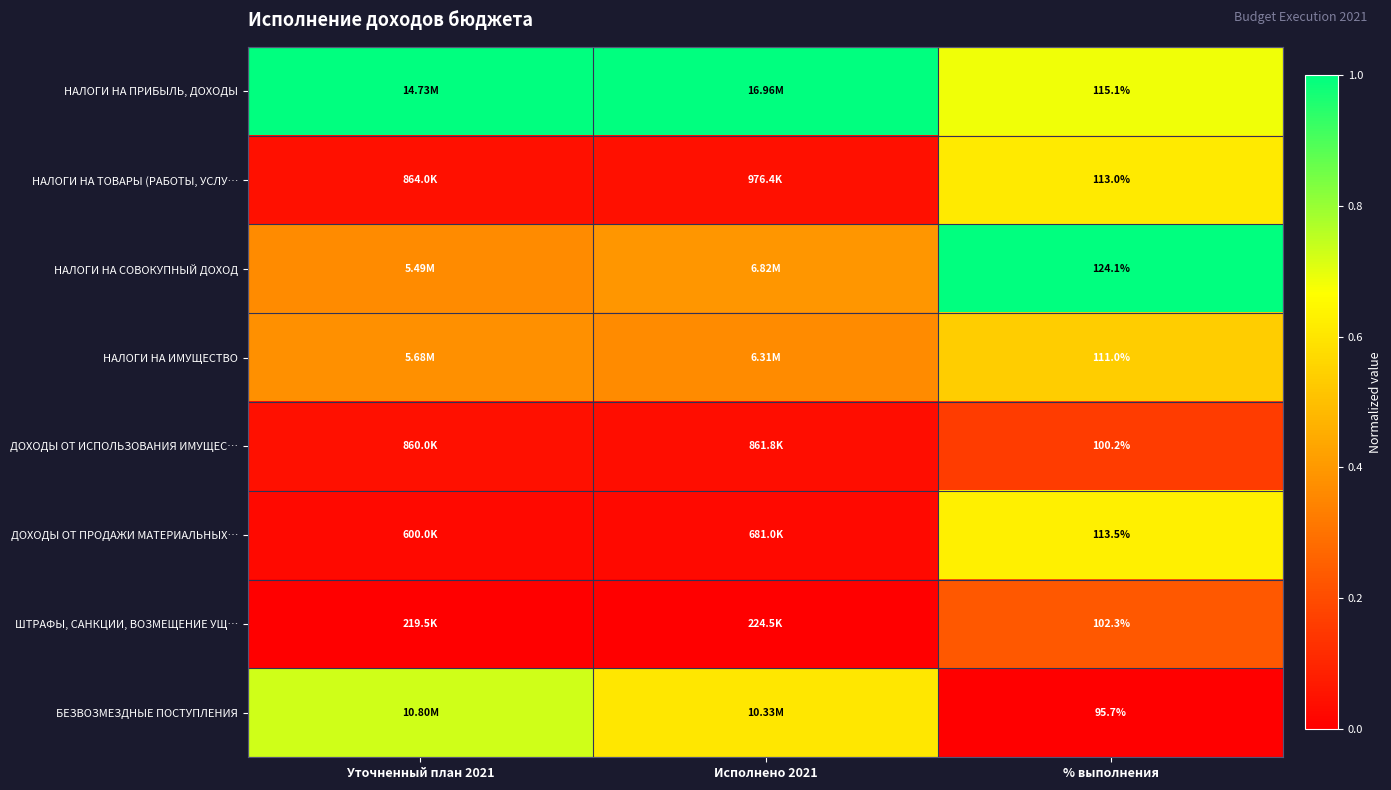

Which category has the highest value in the НАЛОГИ НА СОВОКУПНЫЙ ДОХОД series?

% выполнения